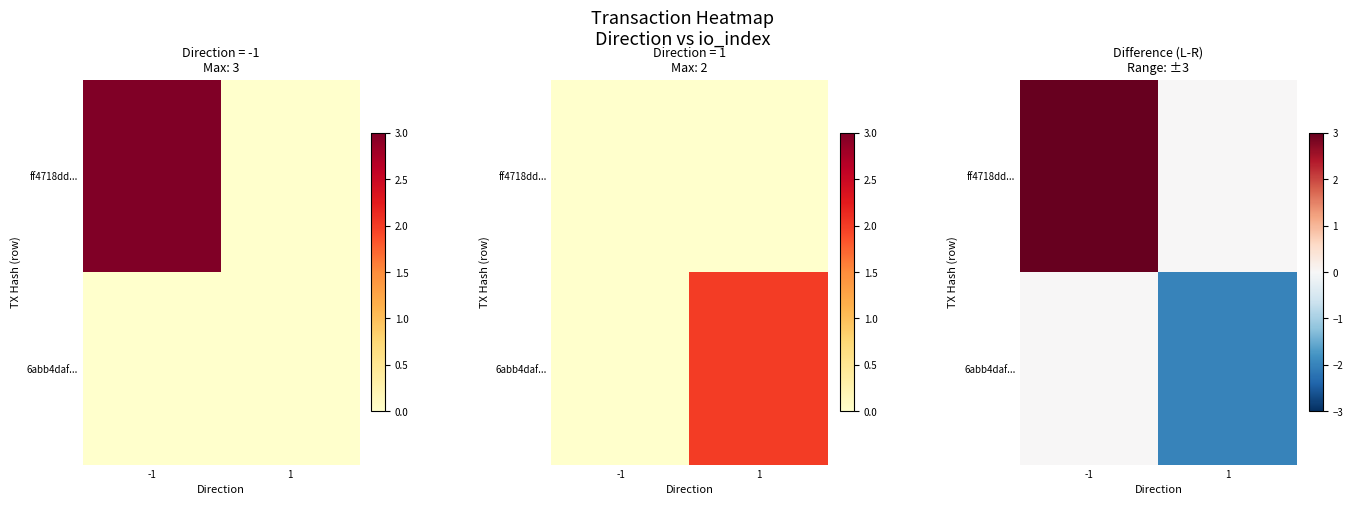

True or false: ff4718dd... has a value of 1 at -1.

False